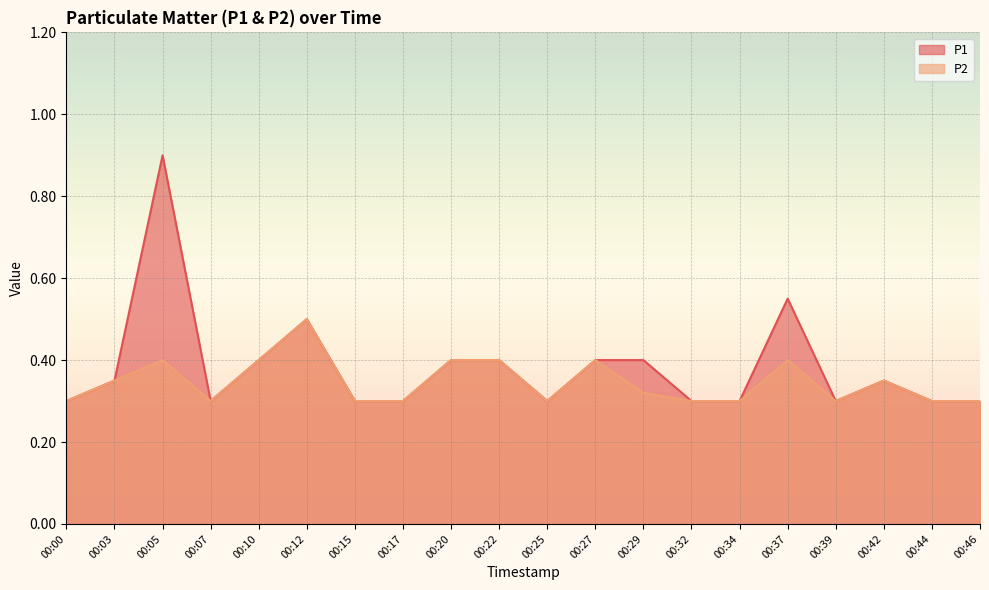

True or false: P2 and P1 intersect in this chart.

False